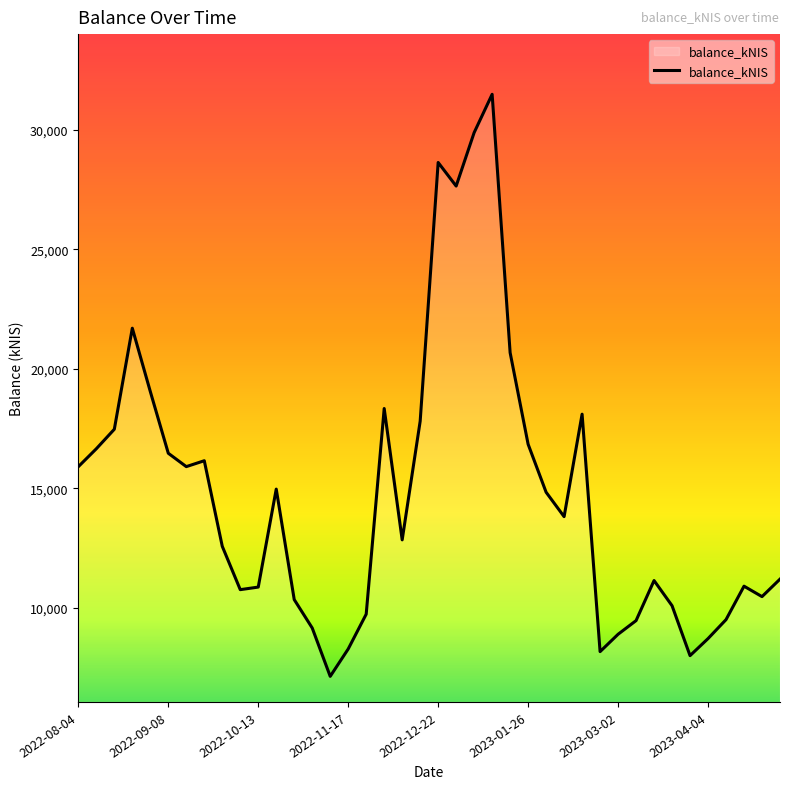

What is the difference between the maximum and minimum values?

24354.7